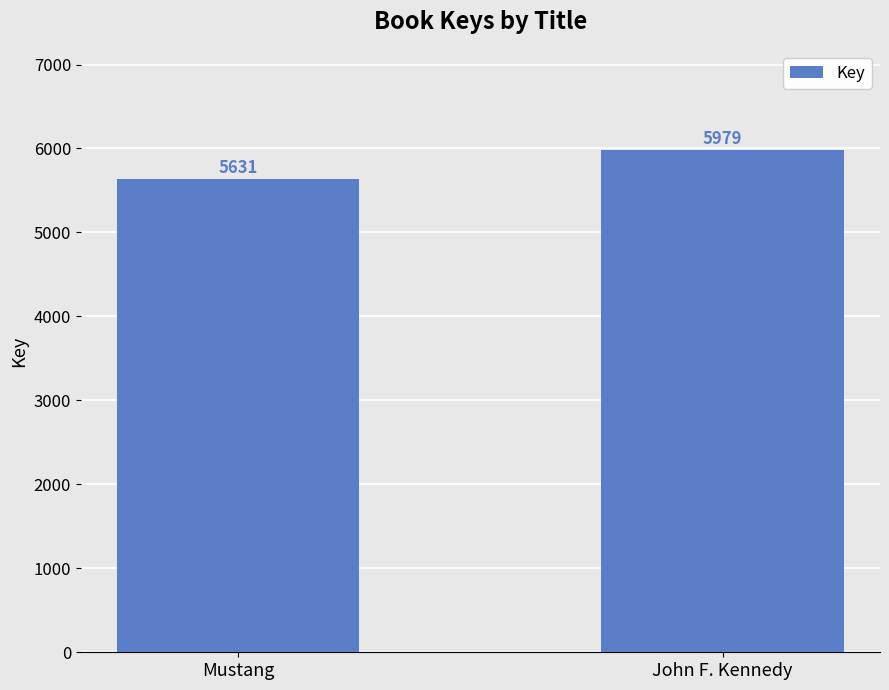

What position from the right is John F. Kennedy?

1